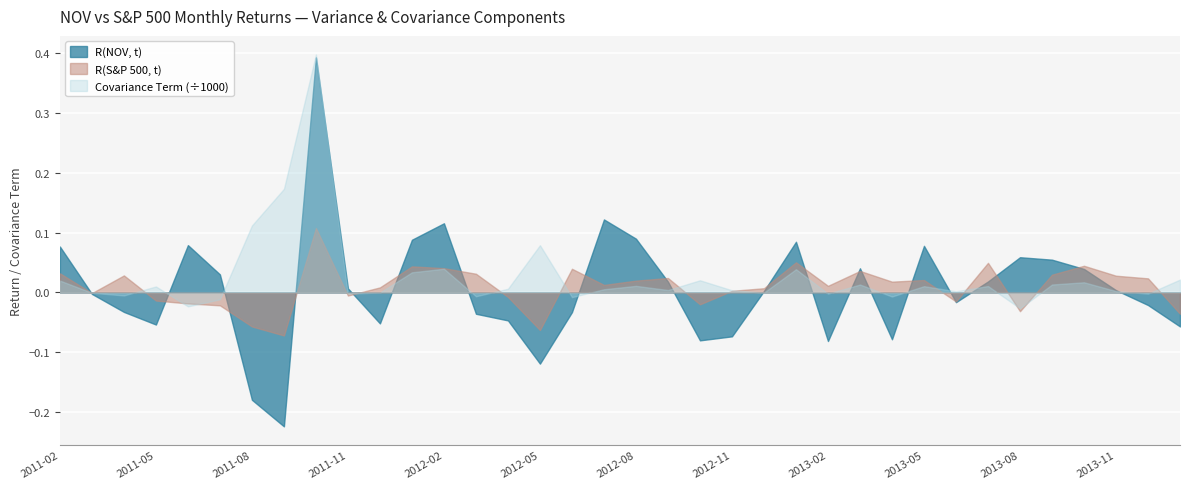

Where is Covariance Term nearest to the value 185?

2011-09